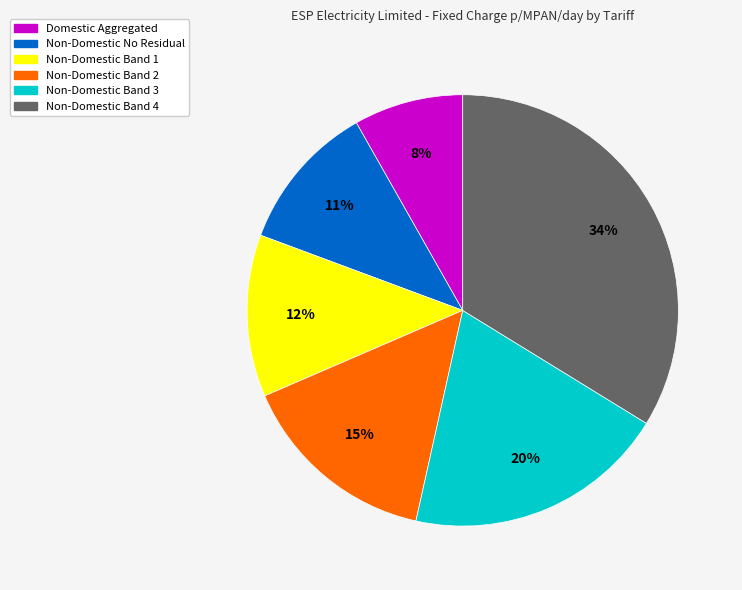

Combined, do Non-Domestic Band 1 and Non-Domestic No Residual account for over 50%?

No